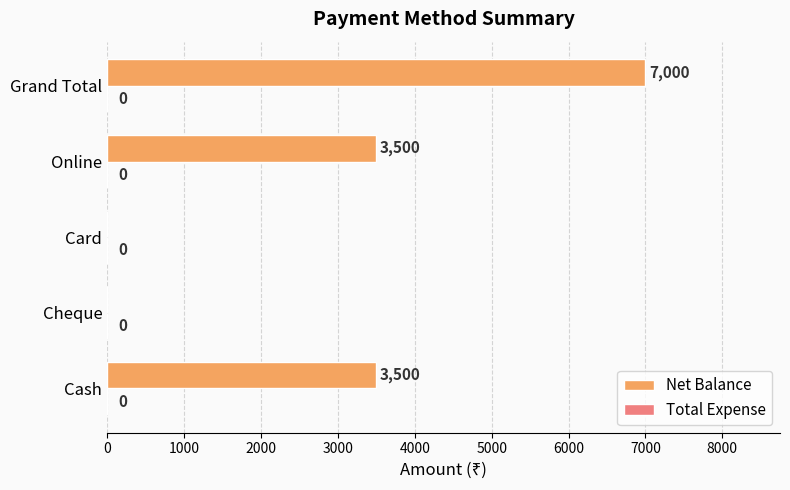

What is the ratio of the value at Cash to the value at Grand Total?

0.5